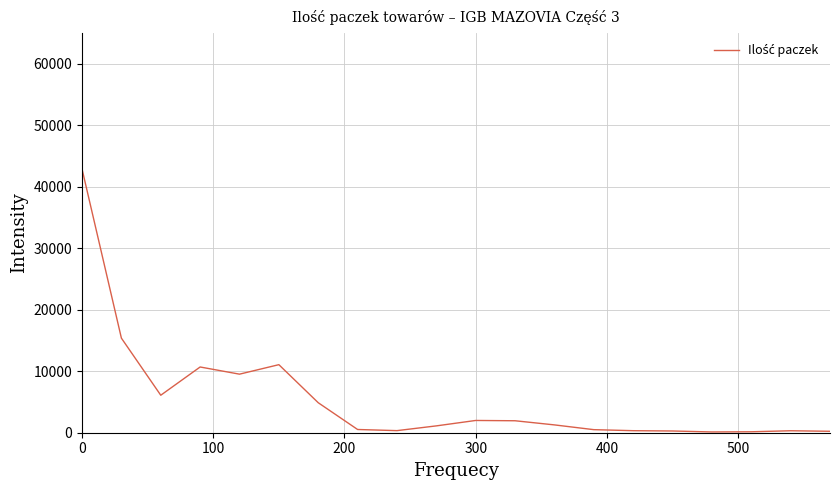

What is the difference between the second highest and minimum values?

15261